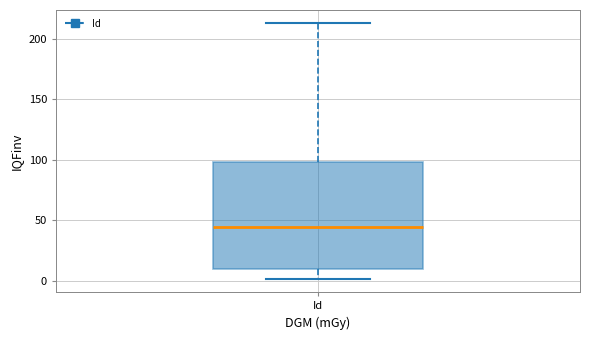

Transcribe this box plot: give where the median line is, the range the box spans, and where the two whiskers end, as read against the y-axis. The values are not printed on the chart, so give them approximately, as read against the axis.

median 45, box 10 to 100, whiskers 0 to 215